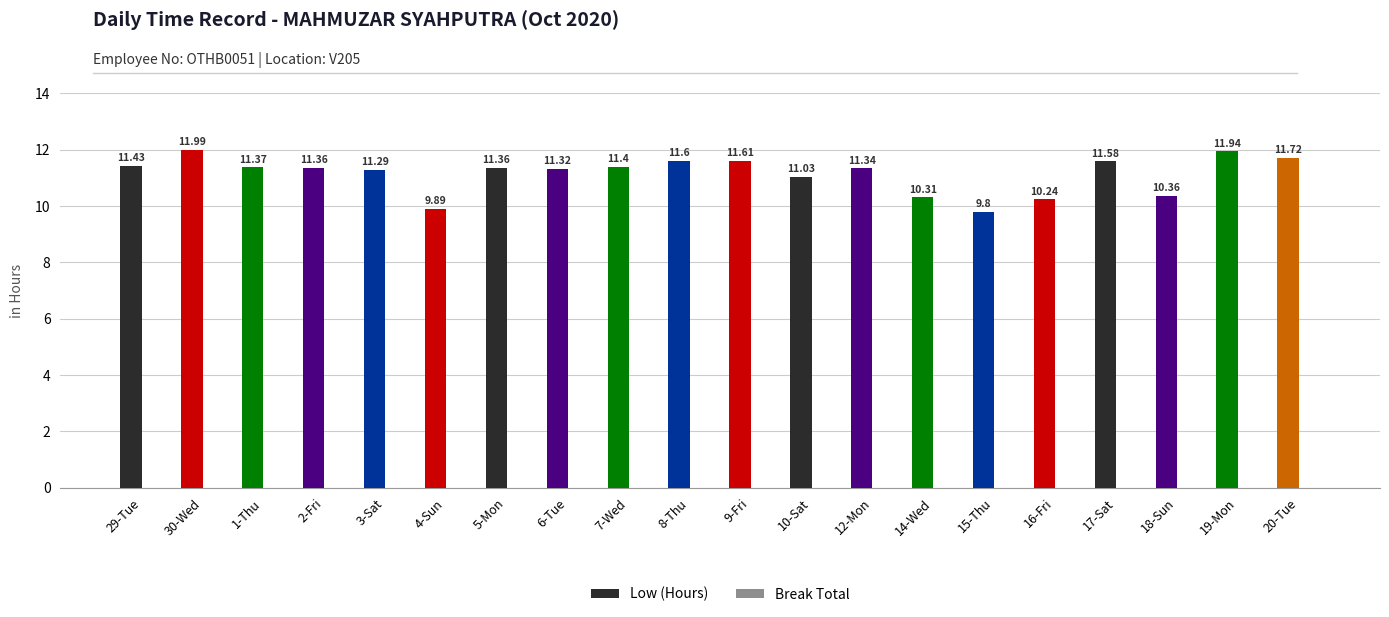

Count the number of values greater than 11.

15